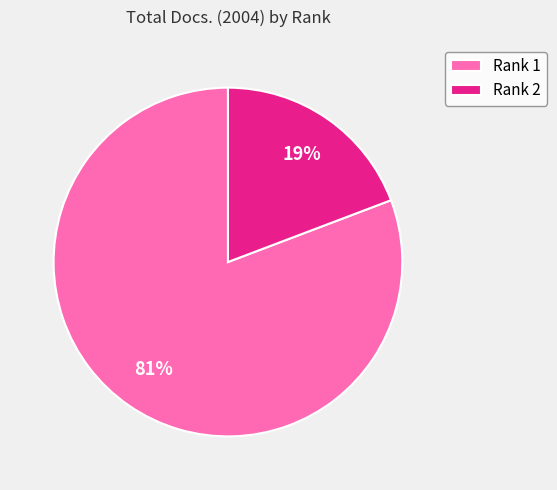

What is the largest slice in the pie chart?

Rank 1